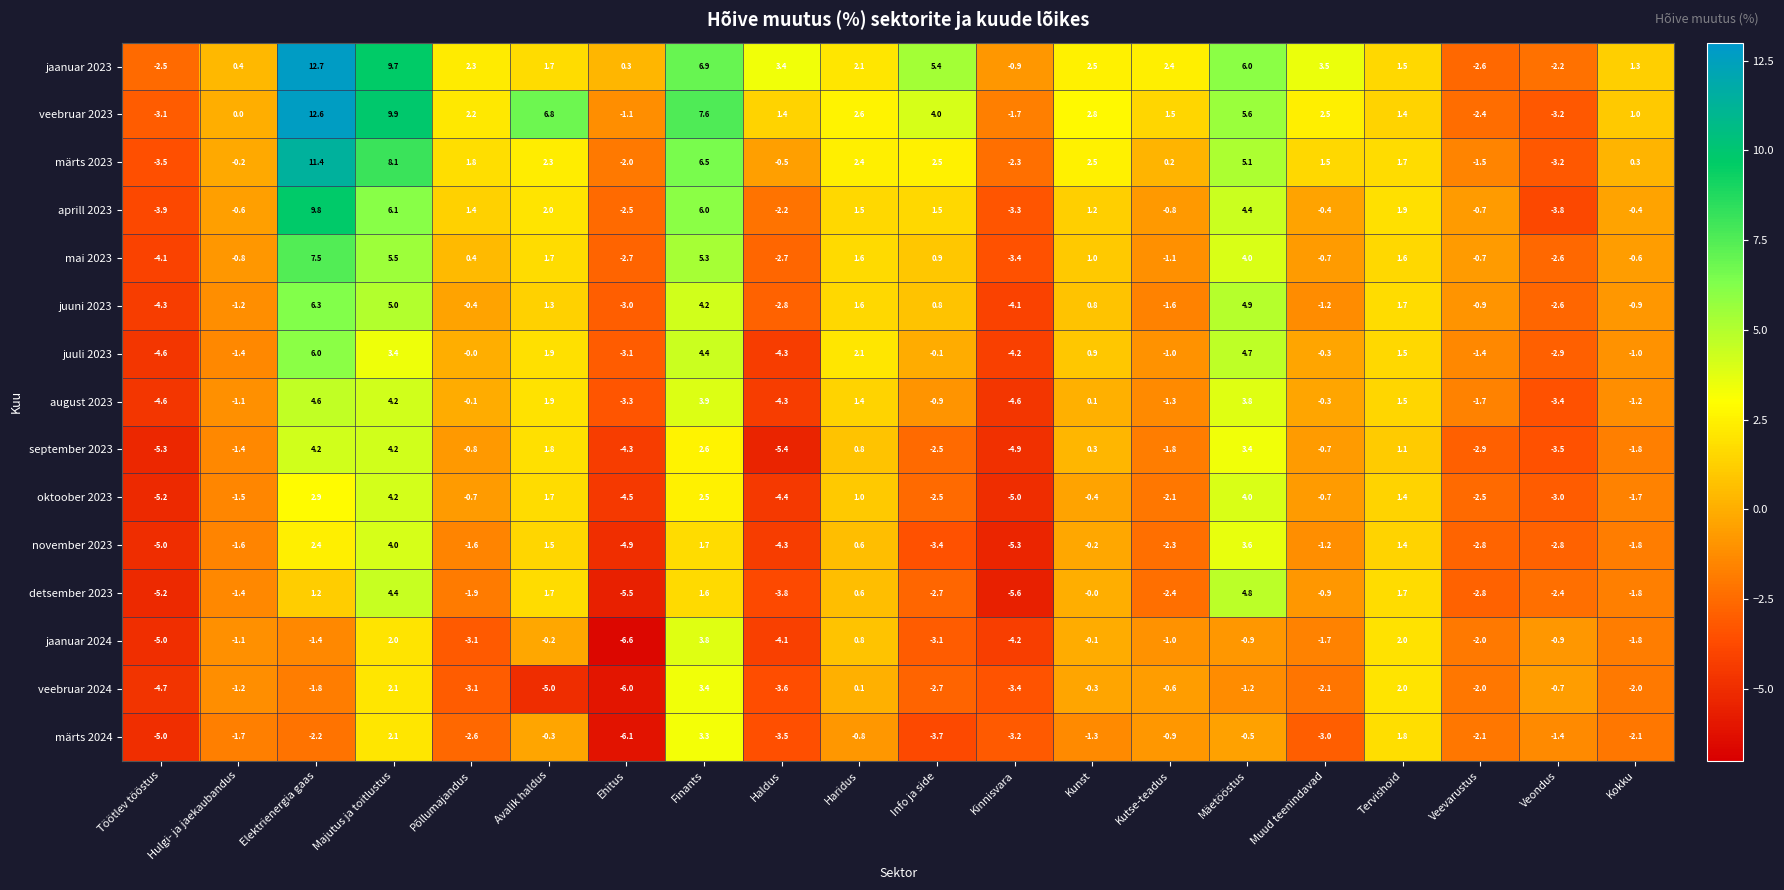

Which series has the largest total across all categories?

jaanuar 2023